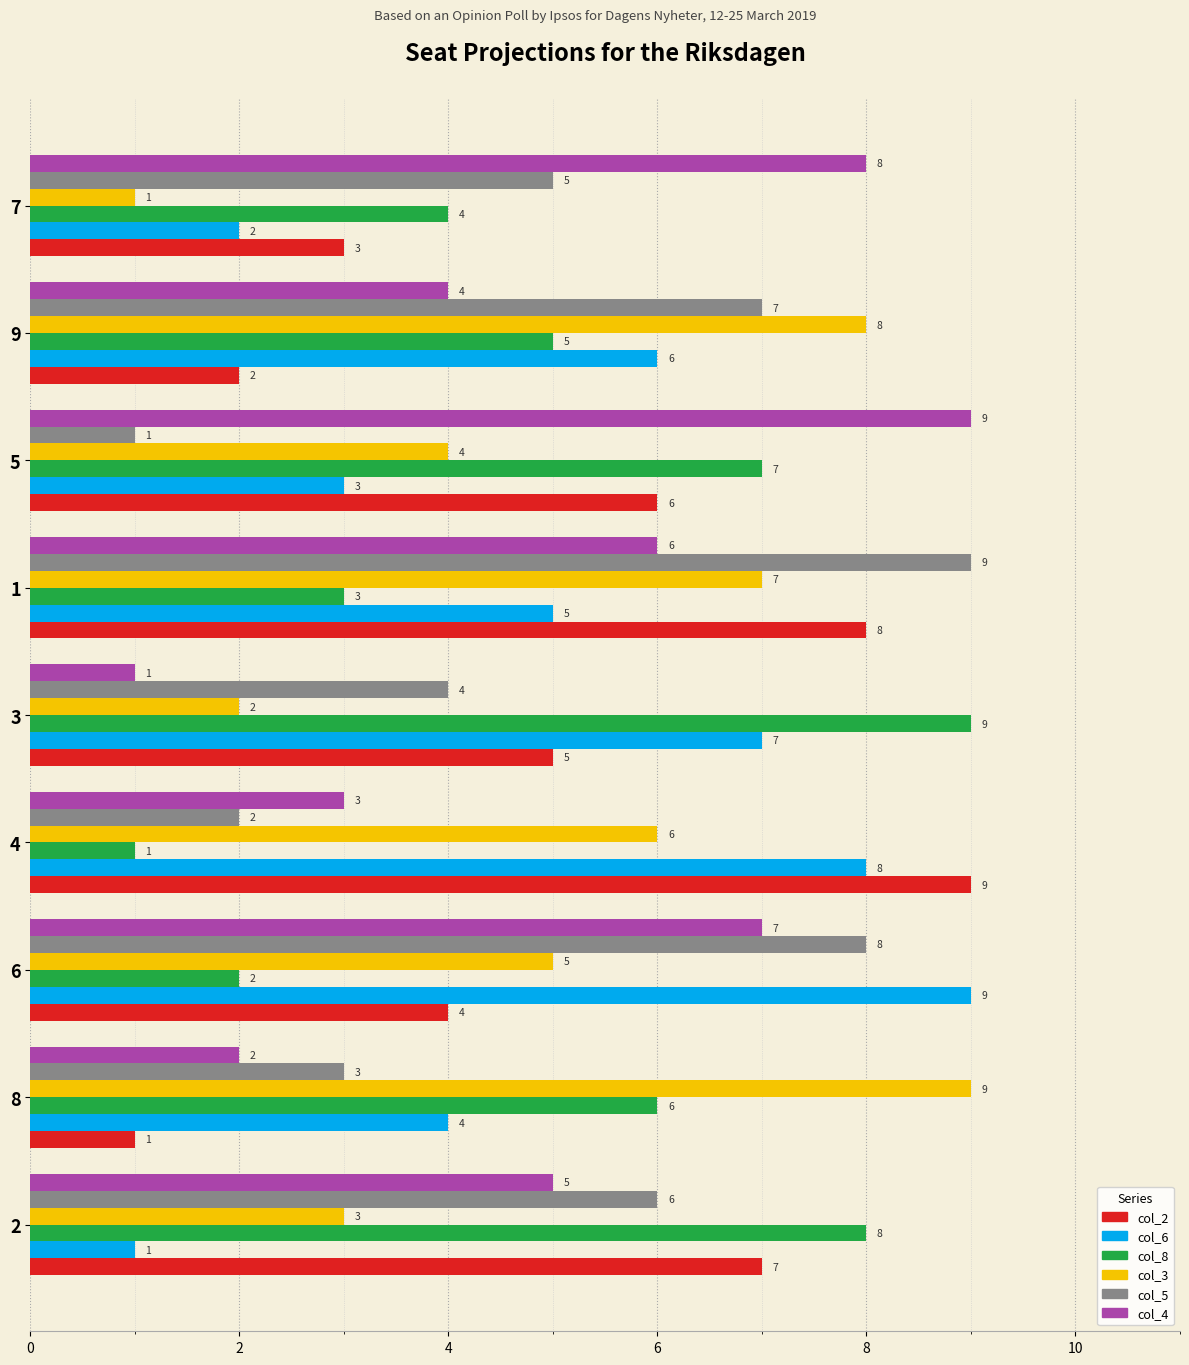

List the labels in order of col_8 value, smallest first.

4, 6, 1, 7, 9, 8, 5, 2, 3